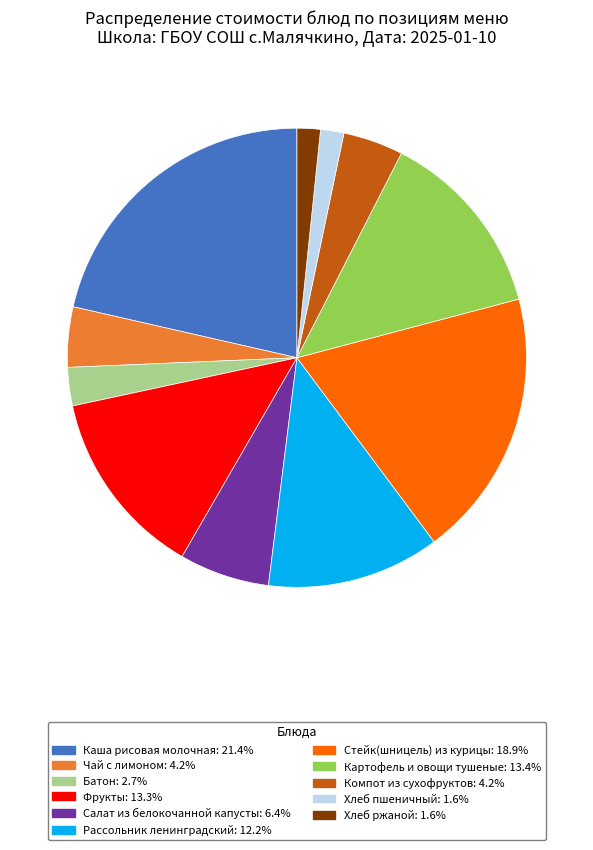

Is there any slice that represents more than half of the pie?

No